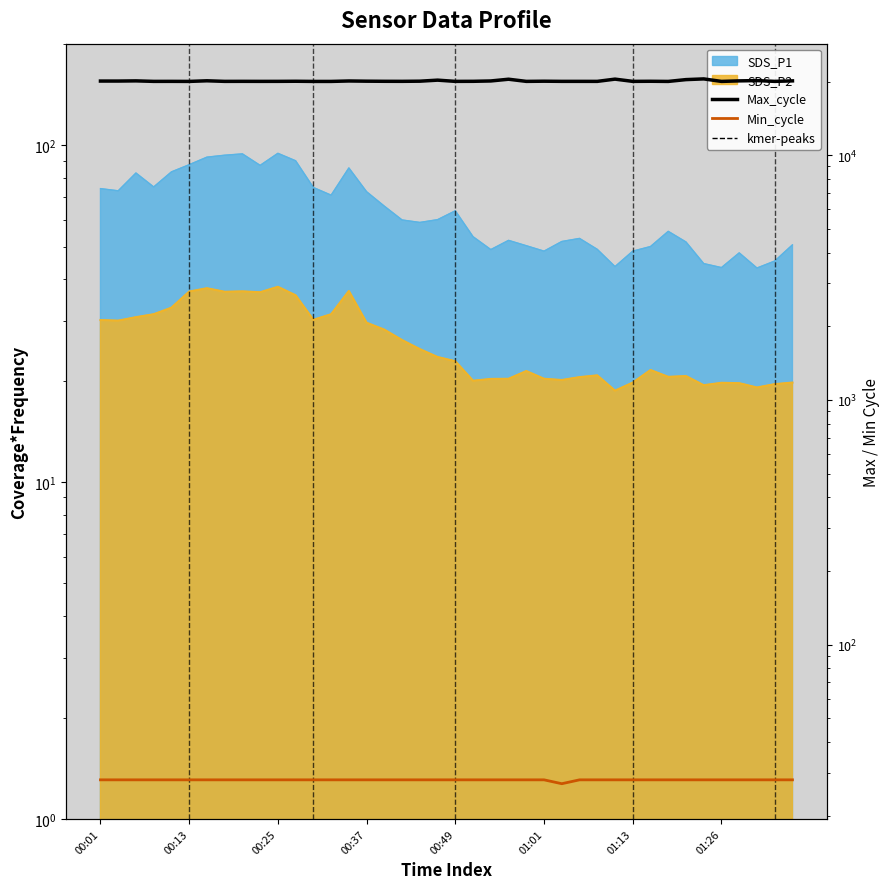

Where is Min_cycle nearest to the value 27?

26